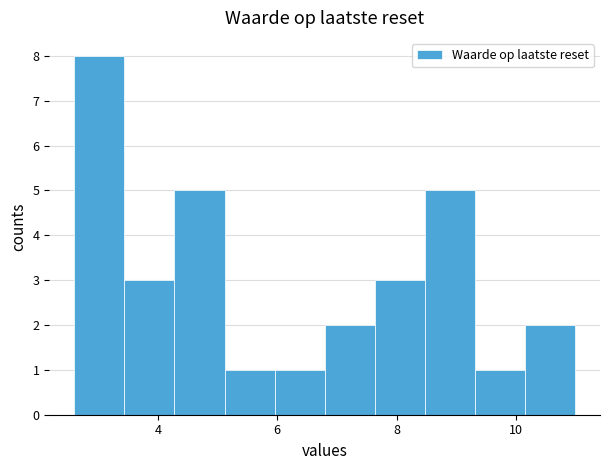

Reading left to right, list every bar in this chart as the range it spans on the x-axis followed by its height. Neither the bar edges nor the heights are printed on the chart, so give them approximately, as read against the axes.

2.6 to 3.4: 8
3.4 to 4.2: 3
4.2 to 5.2: 5
5.2 to 6.0: 1
6.0 to 6.8: 1
6.8 to 7.6: 2
7.6 to 8.4: 3
8.4 to 9.4: 5
9.4 to 10.2: 1
10.2 to 11.0: 2